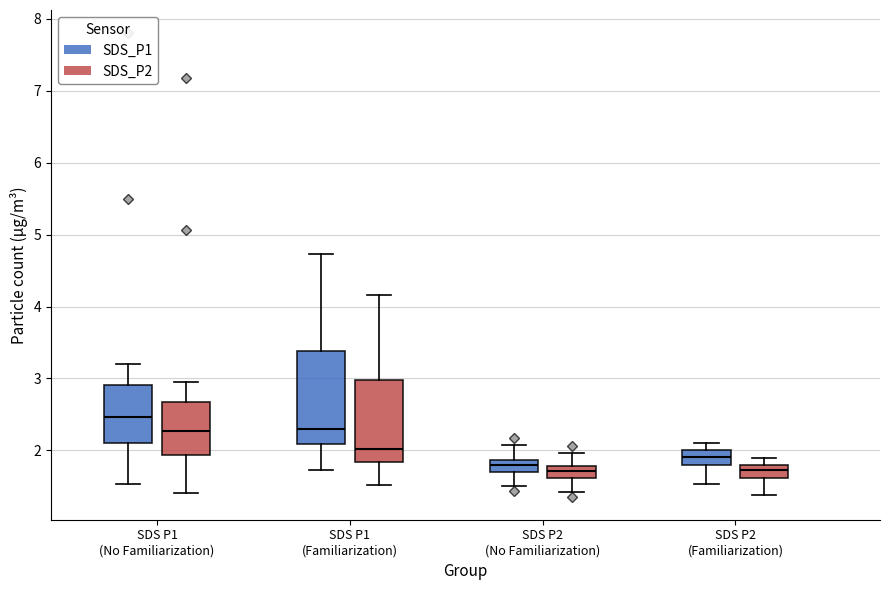

Where does the upper whisker of the box for SDS P2 (Familiarization) (SDS_P1) end on the y-axis? The values are not printed on the chart, so give them approximately, as read against the axis.

2.1